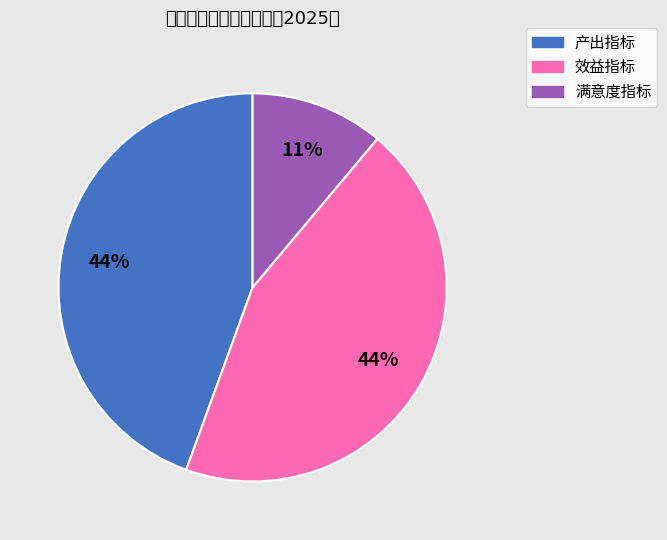

What is the smallest slice in the pie chart?

满意度指标